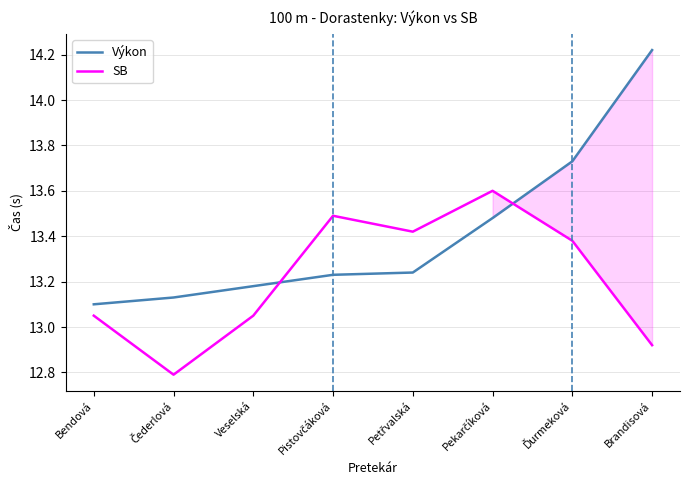

What position from the left is Bendová?

1